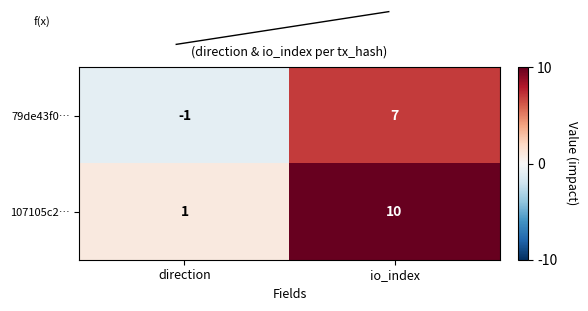

Reading left to right, list all the values displayed in this chart.

79de43f0…: -1	7
107105c2…: 1	10